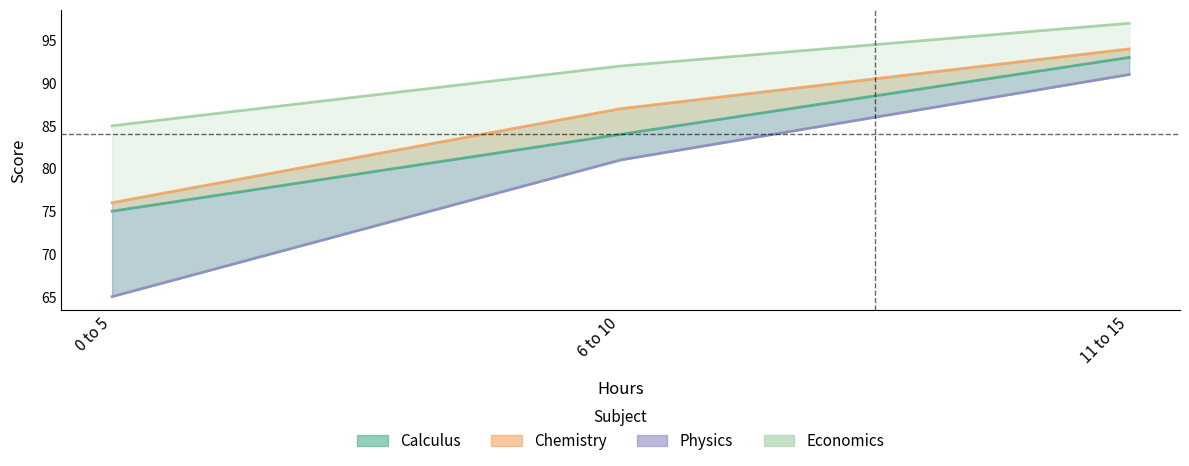

Between 6 to 10 and 11 to 15, which is larger?

11 to 15